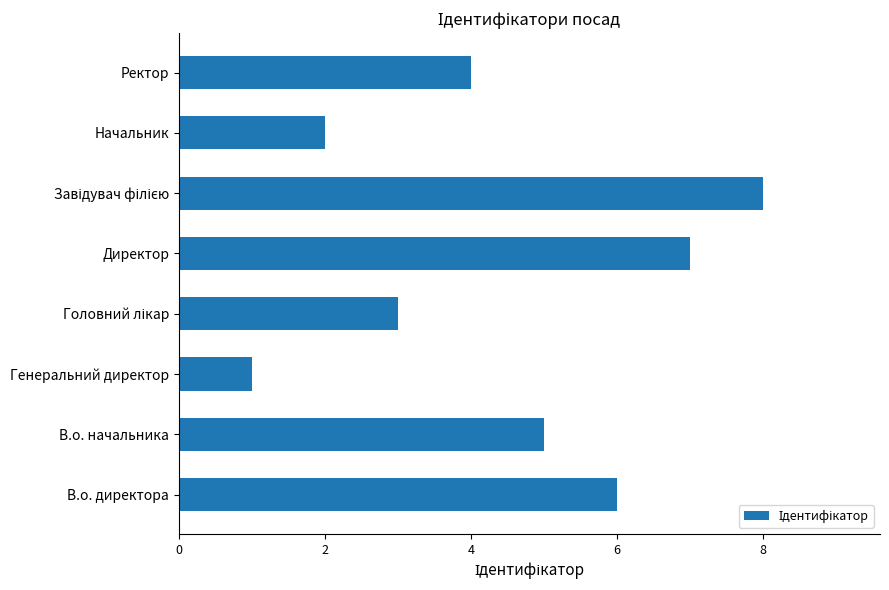

What is the change in value from В.о. начальника to Начальник?

-3